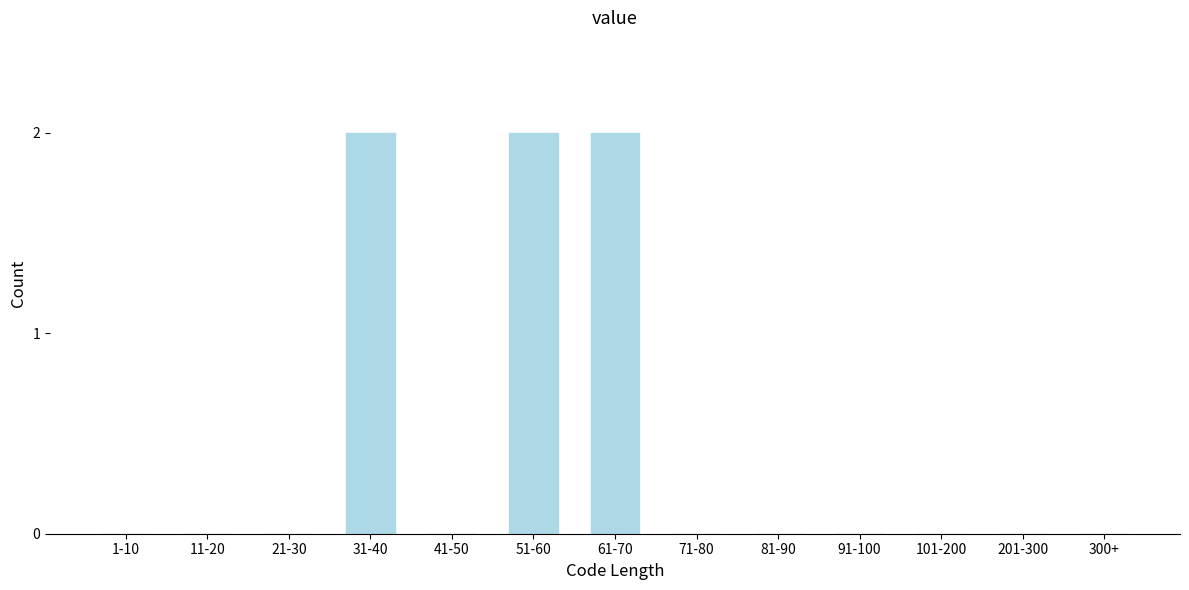

Reading left to right, extract all data points from this chart.

1-10=0	11-20=0	21-30=0	31-40=2	41-50=0	51-60=2	61-70=2	71-80=0	81-90=0	91-100=0	101-200=0	201-300=0	300+=0